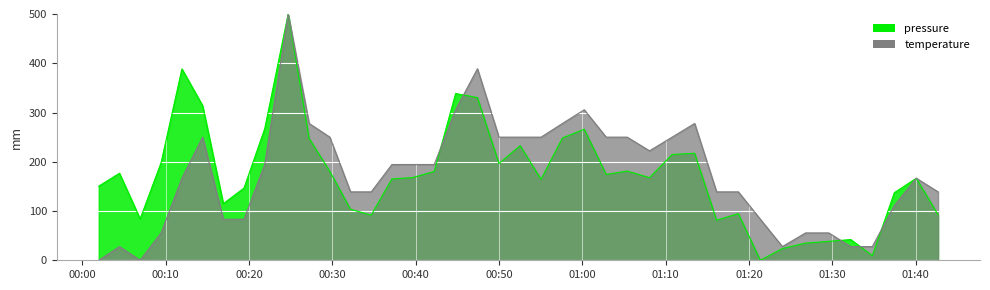

What is the difference between the maximum and minimum values in the temperature series?

500.0